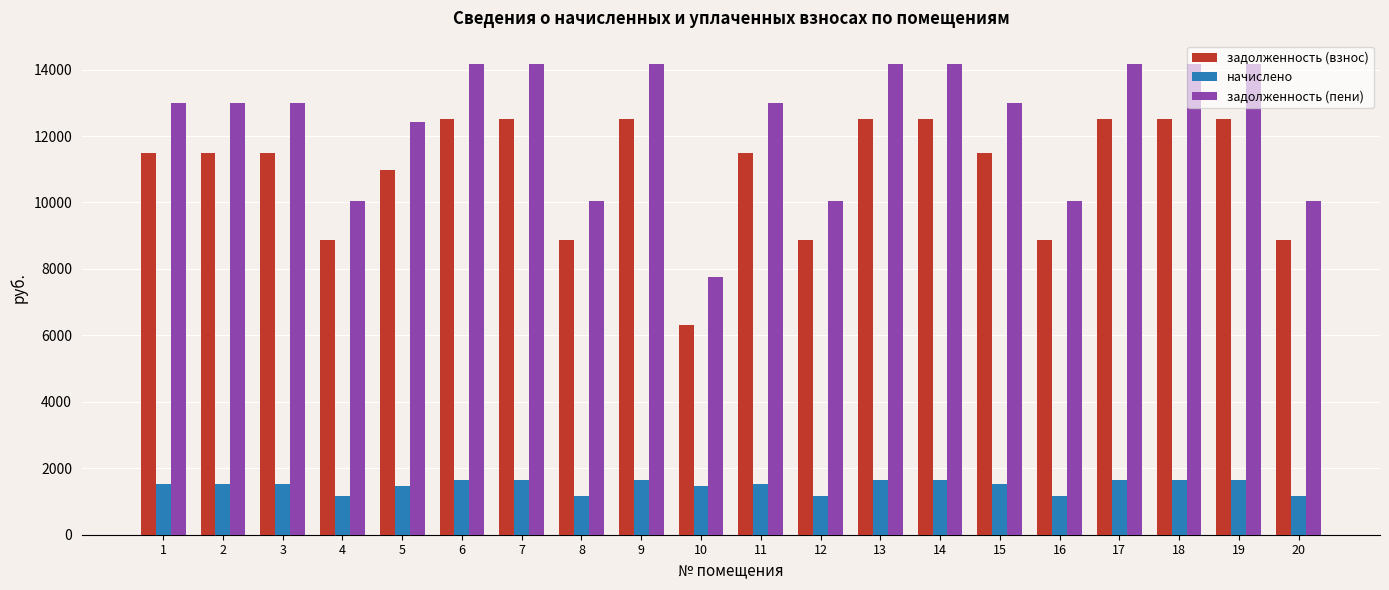

At which label does задолженность (пени) first exceed 12999?

1